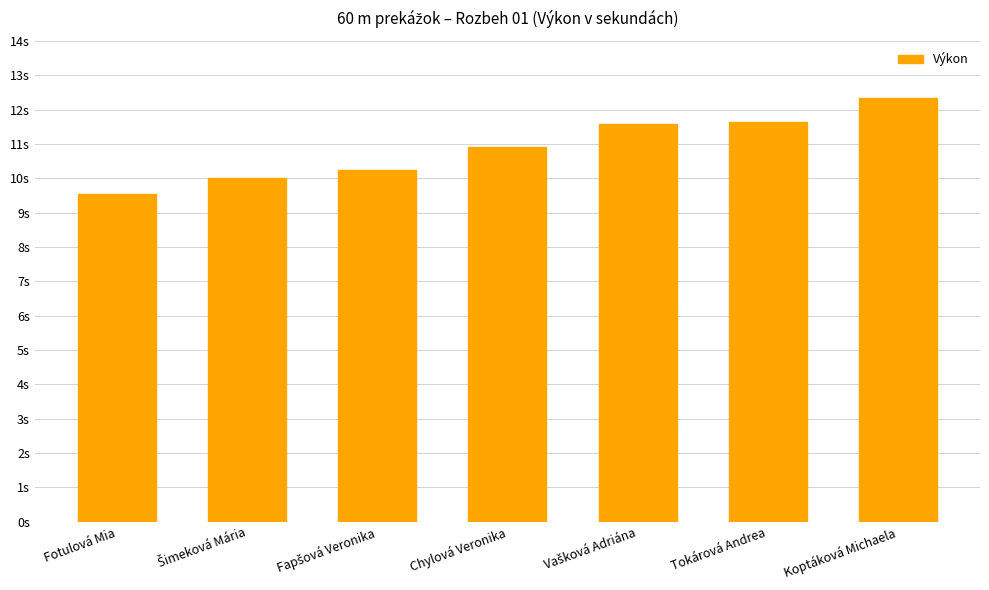

What is the change in value from Fotulová Mia to Vašková Adriána?

+2.0